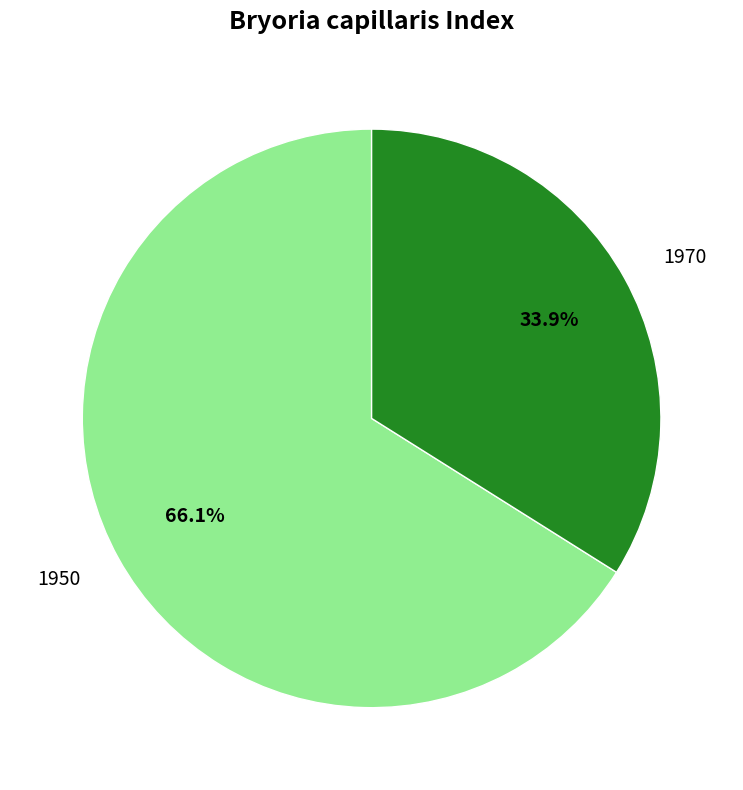

The 1970 slice represents 34% of the pie. True or false?

True